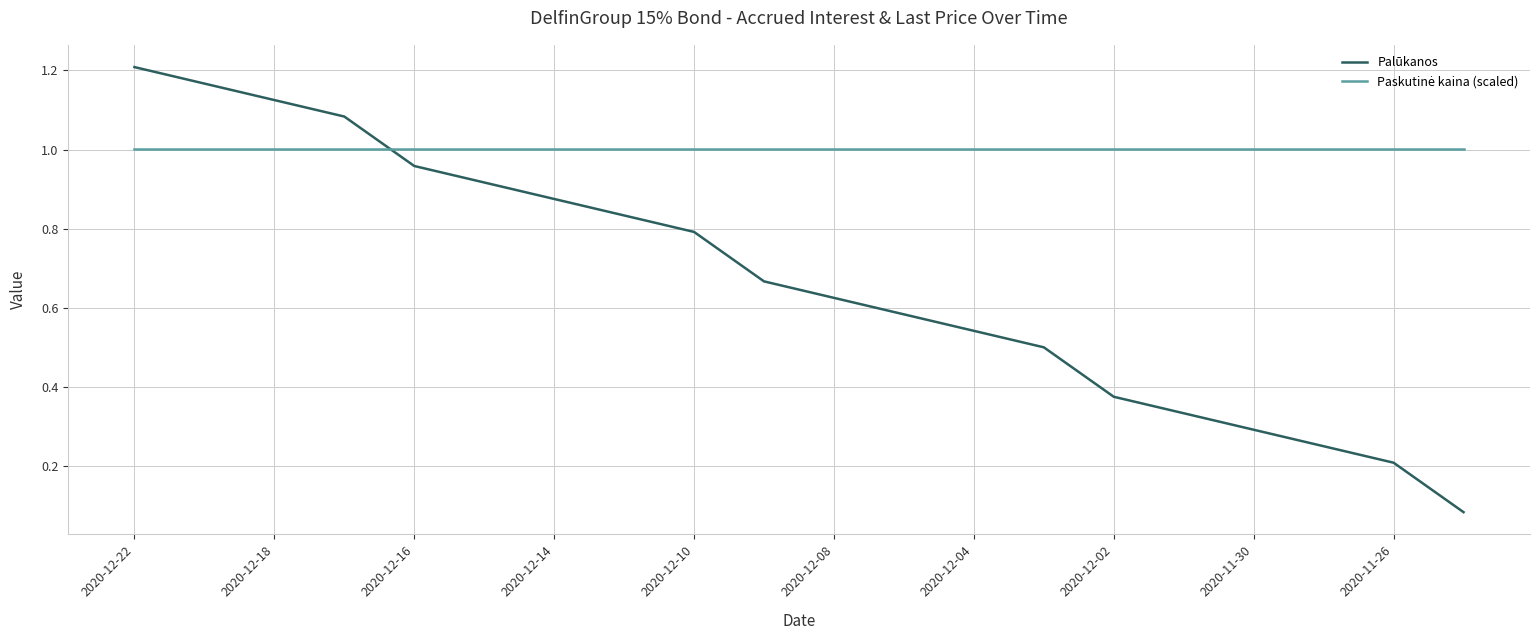

Which series has the widest spread of values?

Palūkanos